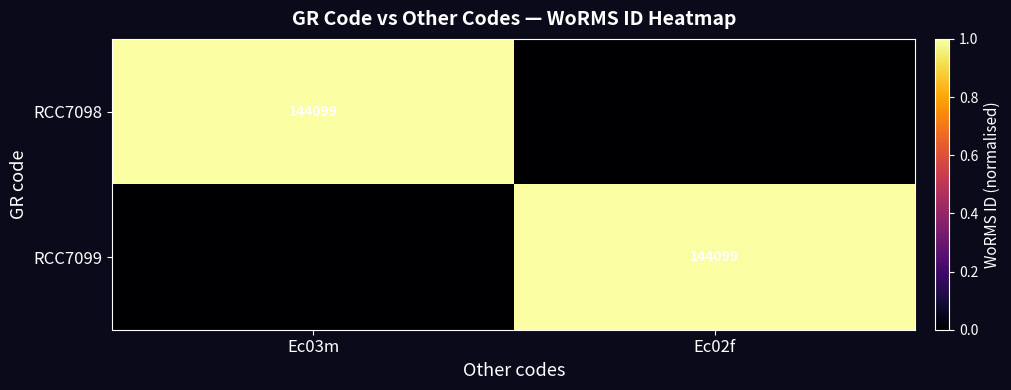

The RCC7099 series shows 83586 at Ec02f. True or false?

False